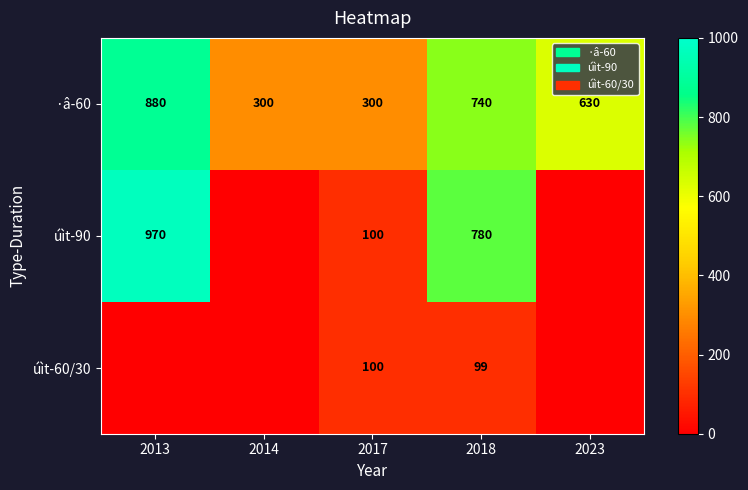

What is the lowest value of the ·â-60 series?

300